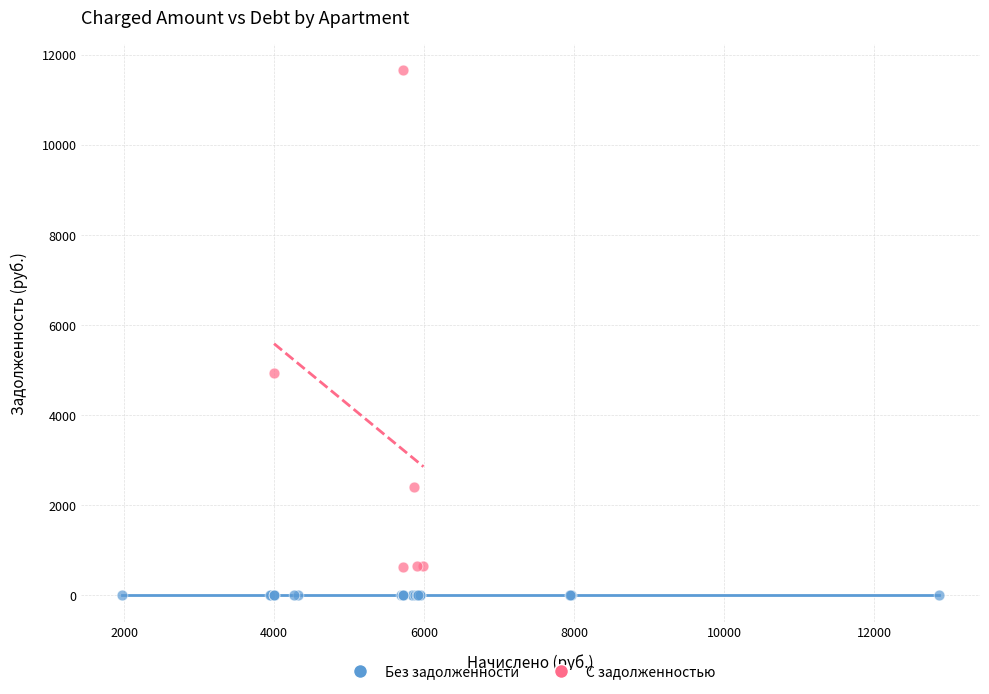

Which series reaches the minimum Y coordinate?

Без задолженности